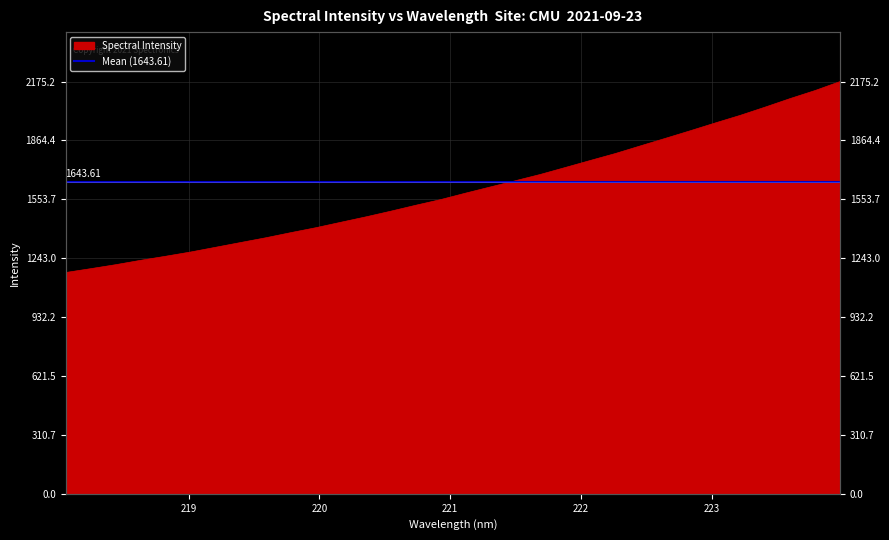

Which category has the lowest value across all series?

218.0596